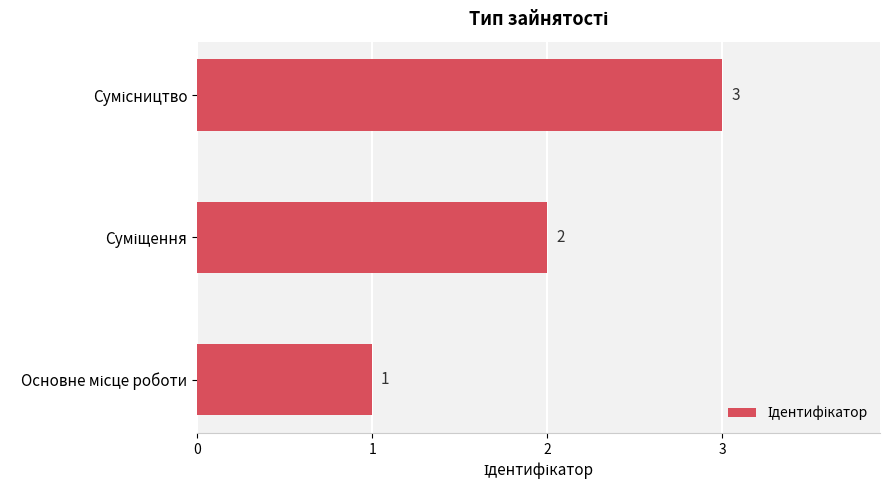

What is the maximum value shown in the chart?

3